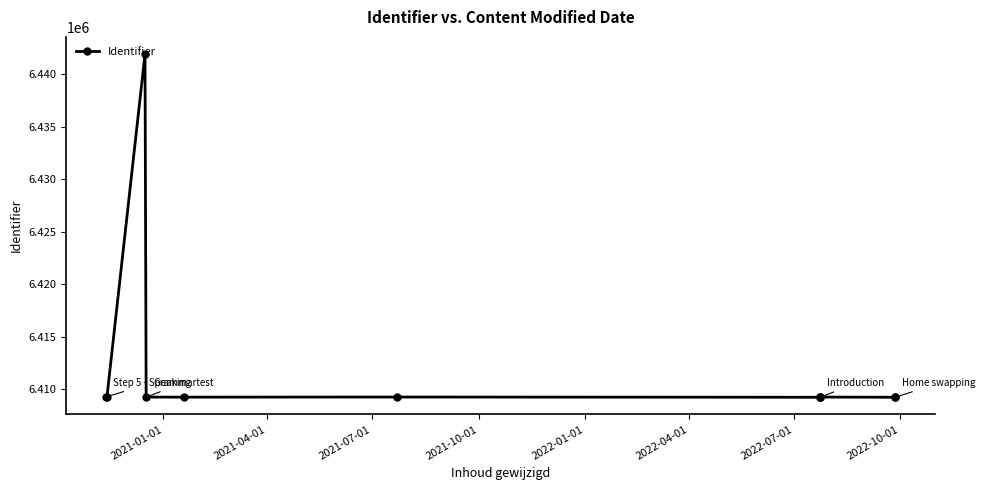

Does the chart display data point markers on the line(s)?

Yes